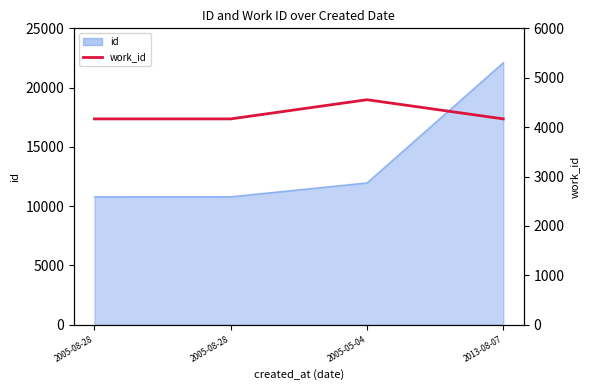

What is the minimum value shown in the chart?

4167